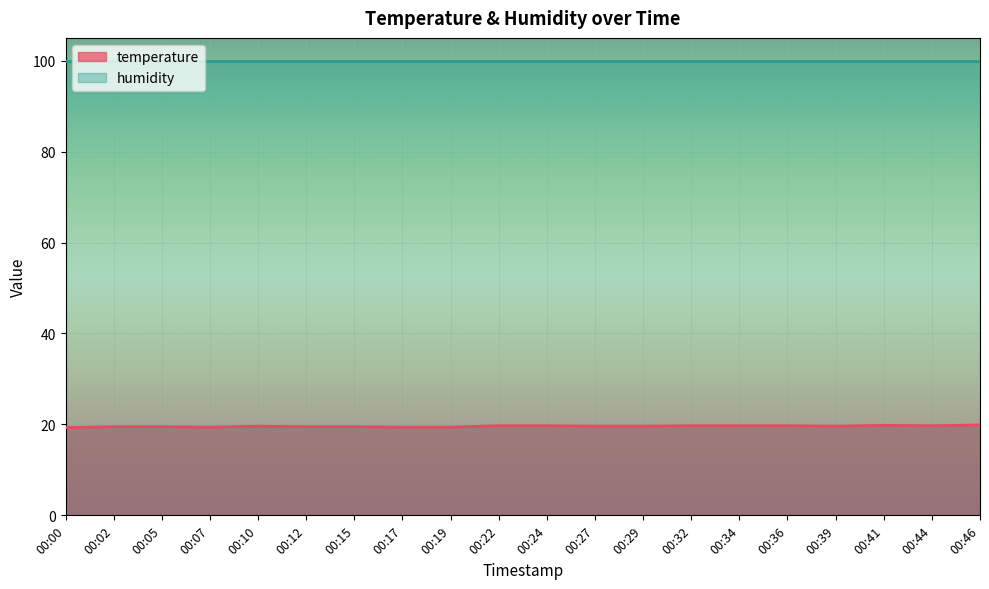

Which series has the largest range (max minus min)?

temperature